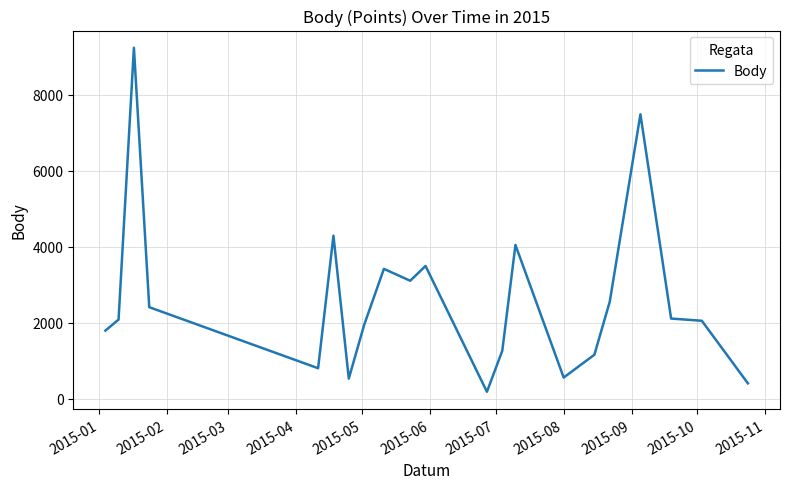

What is the difference between the maximum and minimum values?

9060